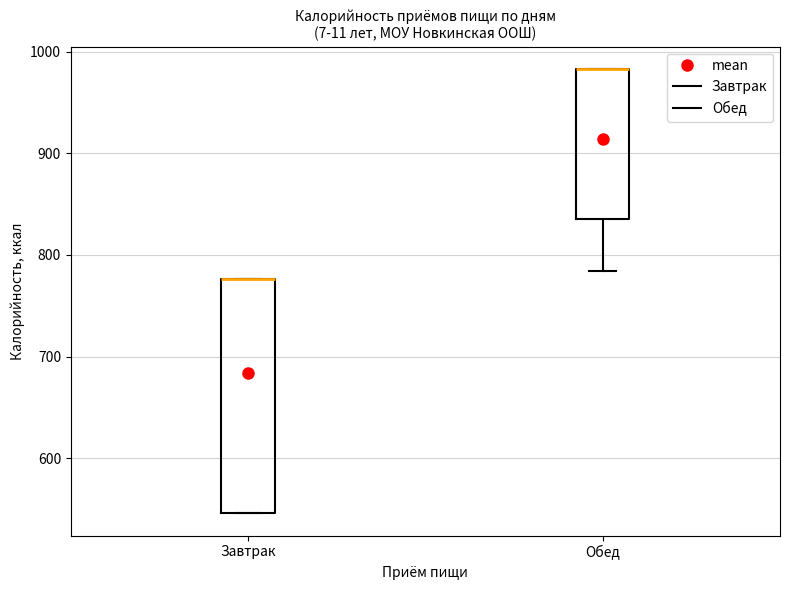

Where does the lower whisker of the box for Обед end on the y-axis? The values are not printed on the chart, so give them approximately, as read against the axis.

780